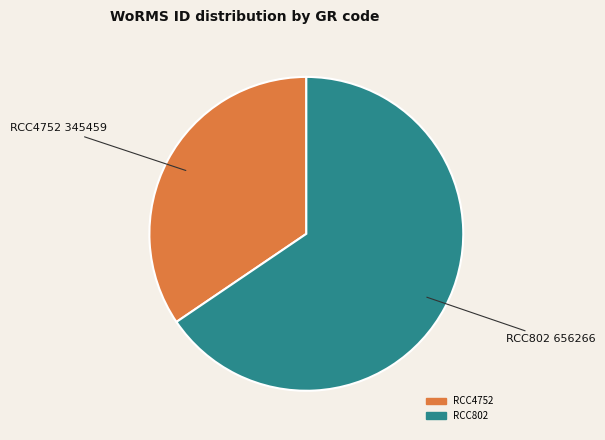

The RCC4752 slice represents 34% of the pie. True or false?

True